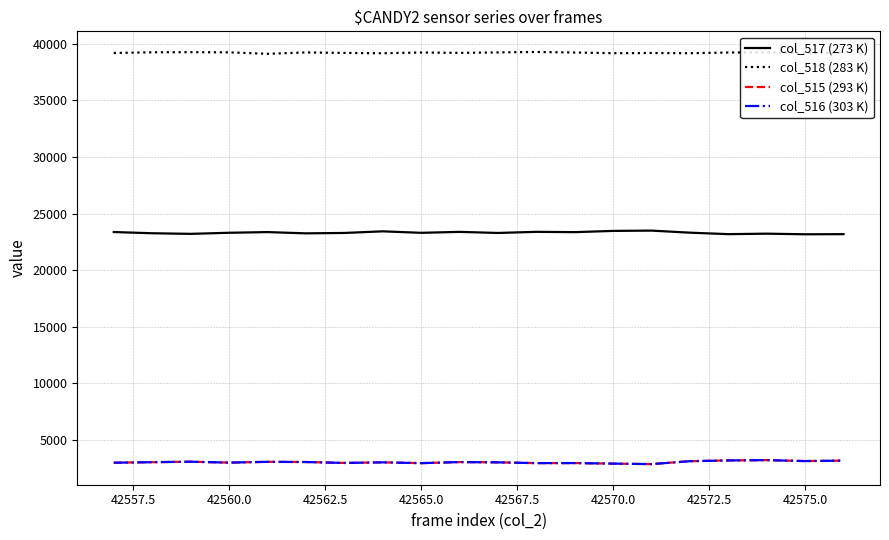

What are all the series names shown in the legend?

col_517 (273 K), col_518 (283 K), col_515 (293 K), col_516 (303 K)